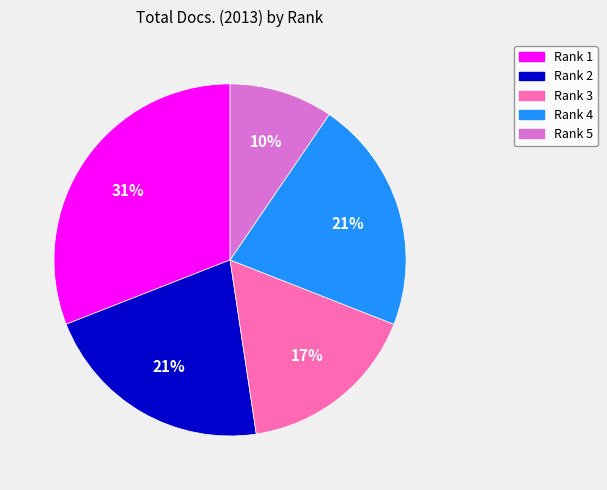

Does Rank 5 account for over 50% of the chart?

No